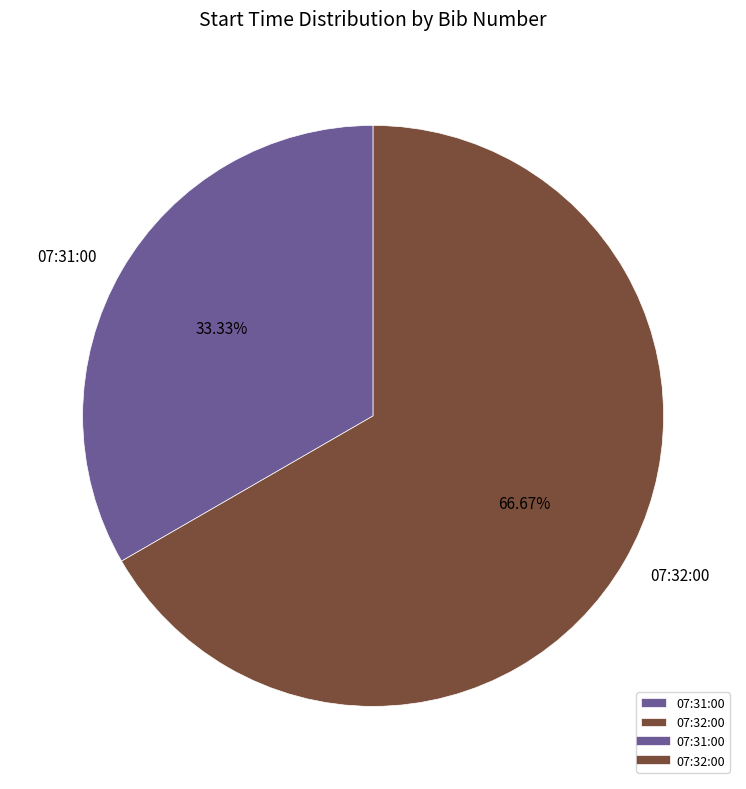

To the nearest percent, what is the difference between the largest and smallest slice percentages?

33%